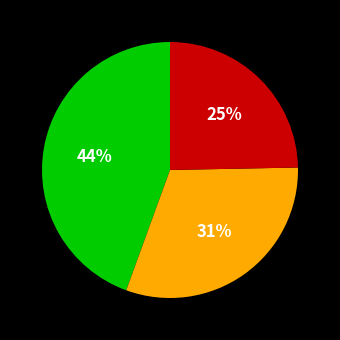

Is there any slice that represents more than half of the pie?

No